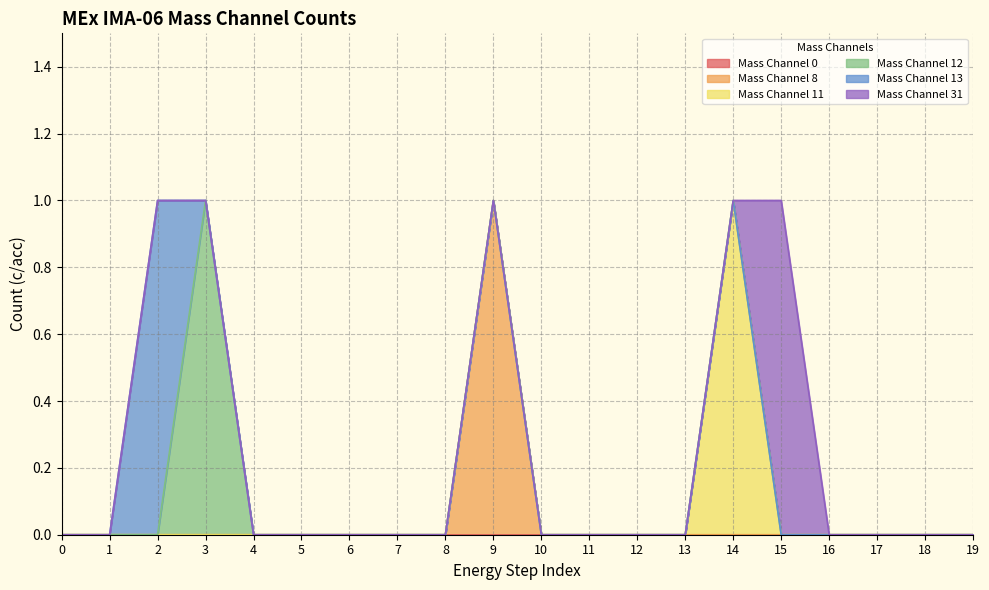

Reading left to right, extract all data points from this chart.

Mass Channel 0: 0	0	0	0	0	0	0	0	0	0	0	0	0	0	0	0	0	0	0	0
Mass Channel 8: 0	0	0	0	0	0	0	0	0	1	0	0	0	0	0	0	0	0	0	0
Mass Channel 11: 0	0	0	0	0	0	0	0	0	0	0	0	0	0	1	0	0	0	0	0
Mass Channel 12: 0	0	0	1	0	0	0	0	0	0	0	0	0	0	0	0	0	0	0	0
Mass Channel 13: 0	0	1	0	0	0	0	0	0	0	0	0	0	0	0	0	0	0	0	0
Mass Channel 31: 0	0	0	0	0	0	0	0	0	0	0	0	0	0	0	1	0	0	0	0